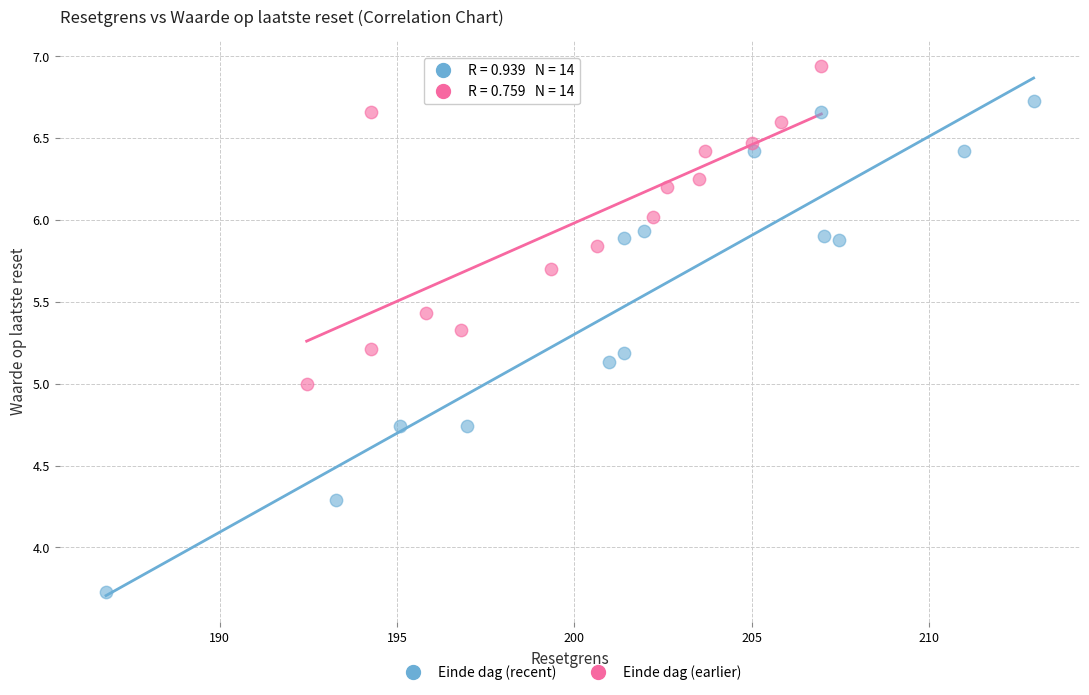

Which series has the widest spread of Y values?

Einde dag (recent)